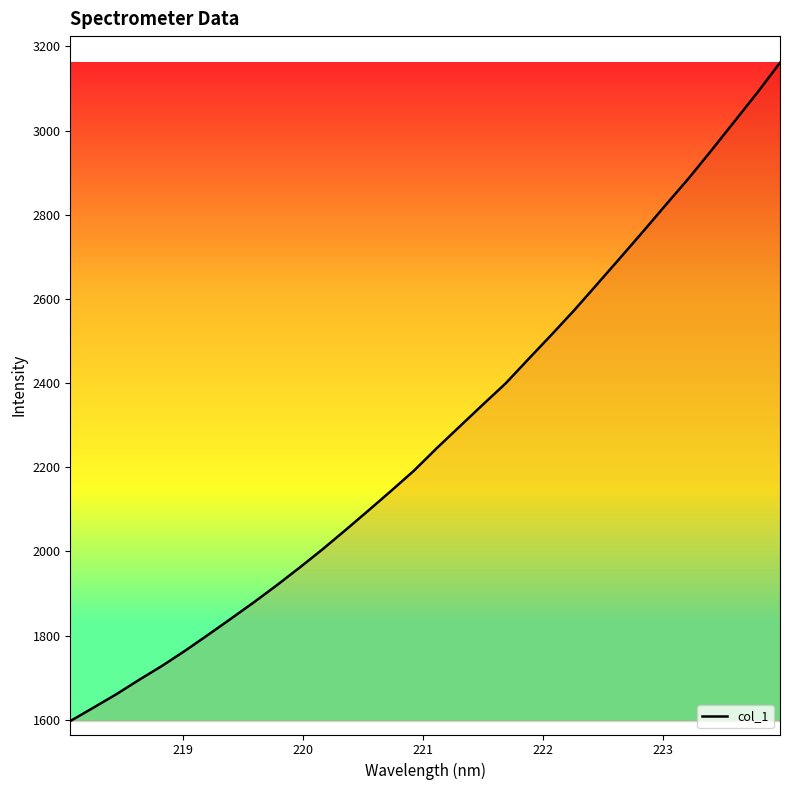

Reading right to left, list all the values displayed in this chart.

3161.2	3089.5	3021.1	2952.8	2886.1	2823.1	2759.2	2696.7	2634.6	2572.8	2514.2	2456.8	2398.8	2348.2	2296.8	2245.3	2191.7	2143.6	2096.5	2050.1	2004.5	1961.1	1919.0	1878.6	1839.7	1801.2	1763.6	1727.8	1694.7	1660.2	1628.3	1596.8